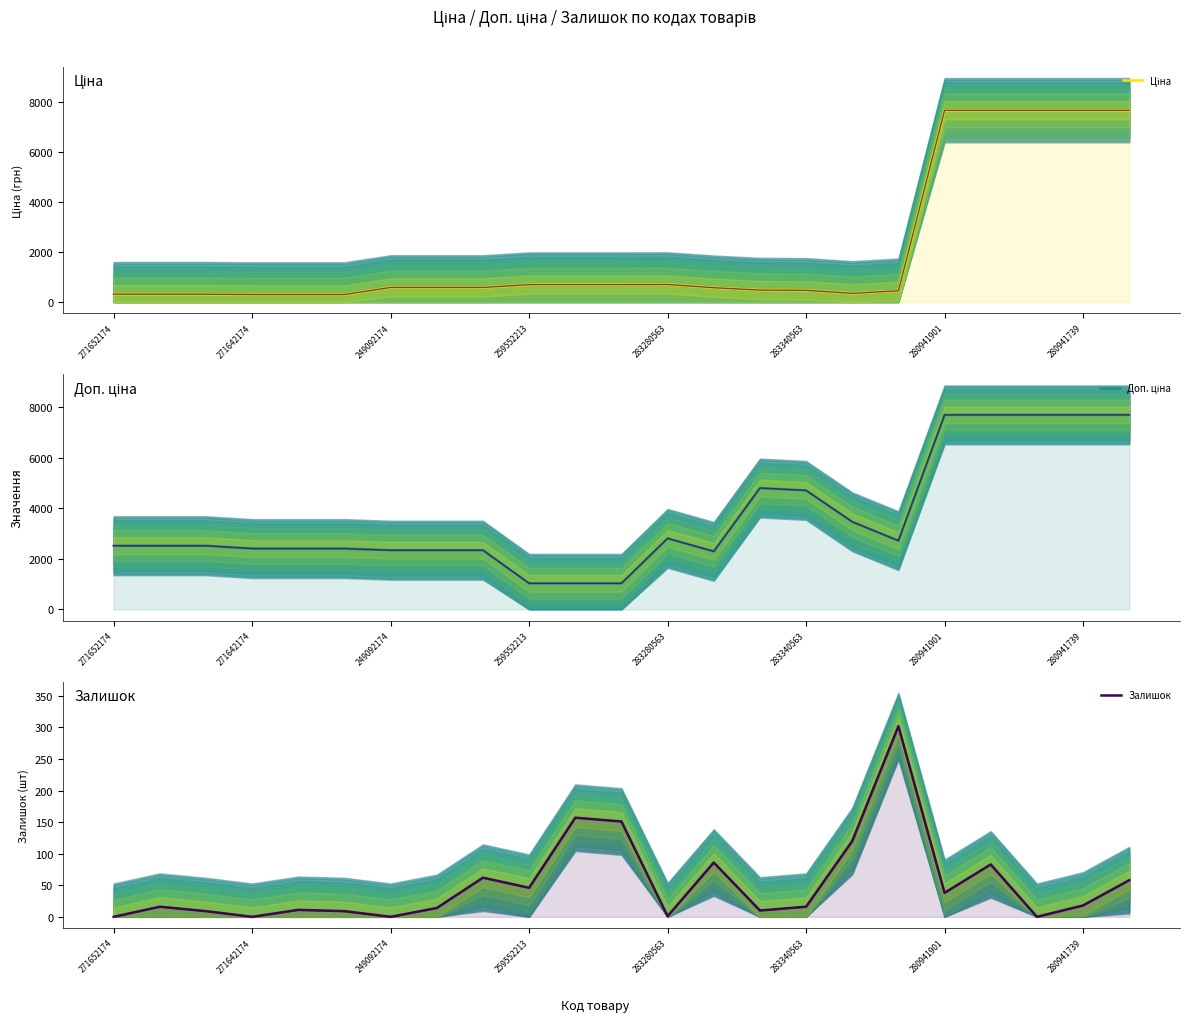

How many interior local peaks does the Залишок series have?

7